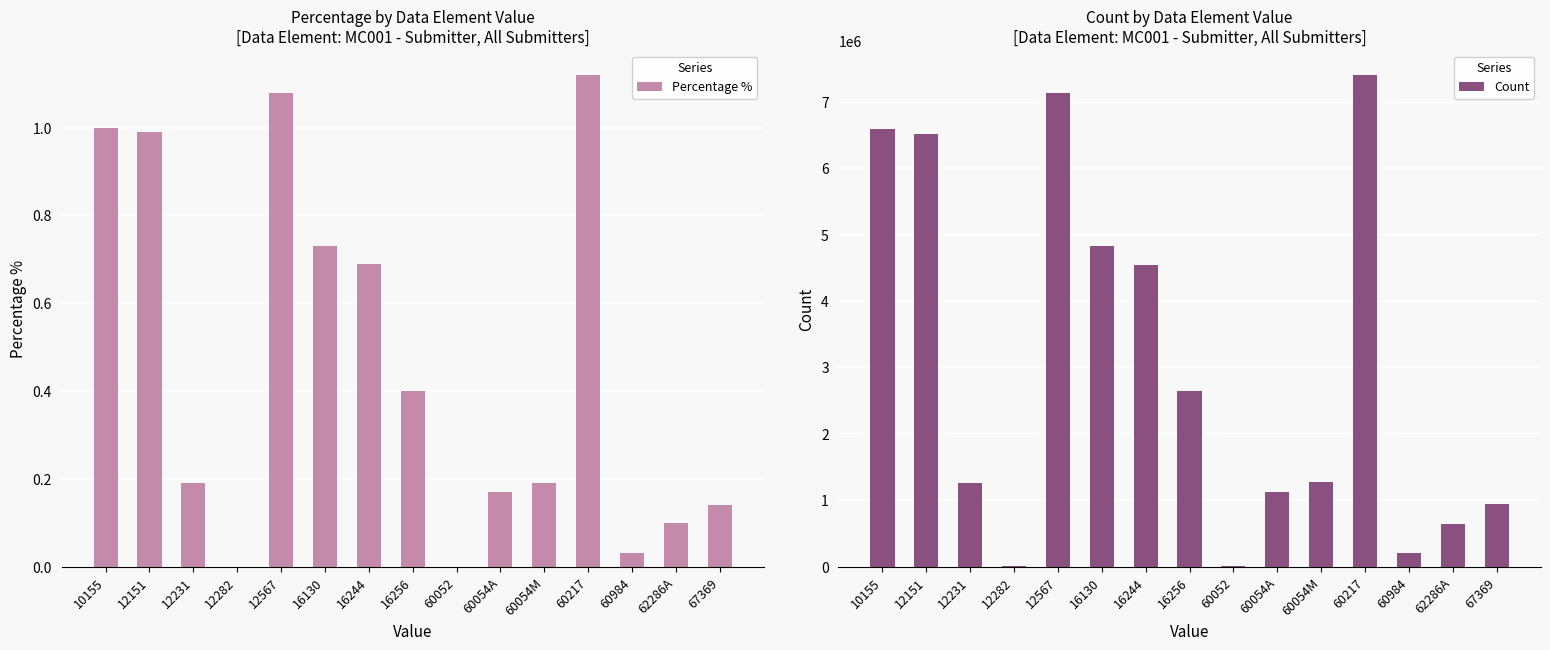

Rank the categories by Count value from lowest to highest.

12282, 60052, 60984, 62286A, 67369, 60054A, 12231, 60054M, 16256, 16244, 16130, 12151, 10155, 12567, 60217